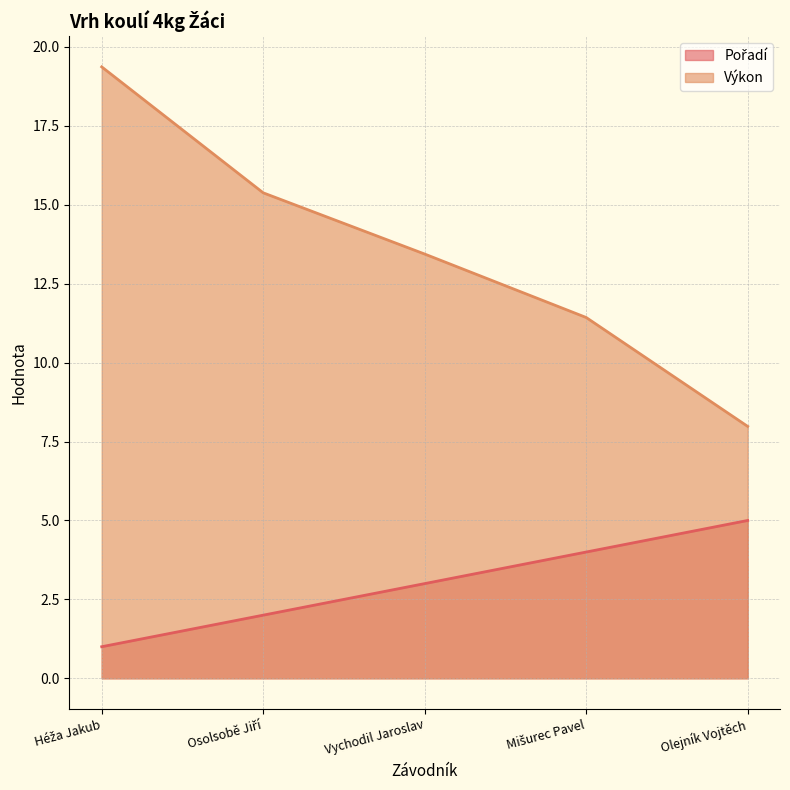

Reading left to right, transcribe all the data shown in this chart.

Pořadí: 1.0	2.0	3.0	4.0	5.0
Výkon: 19.4	15.4	13.4	11.4	8.0